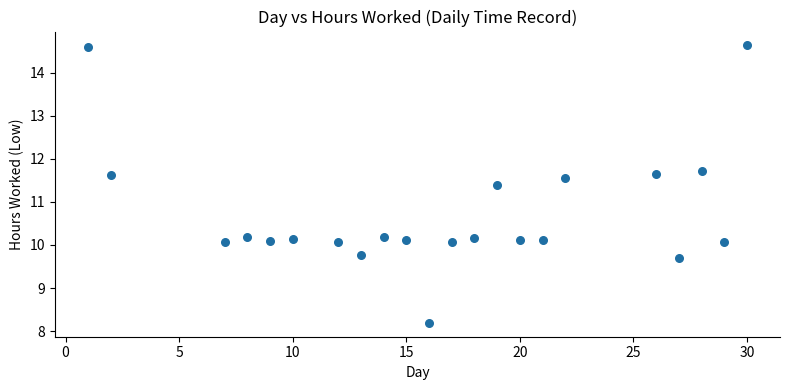

What is the range of X values (max minus min)?

29.0